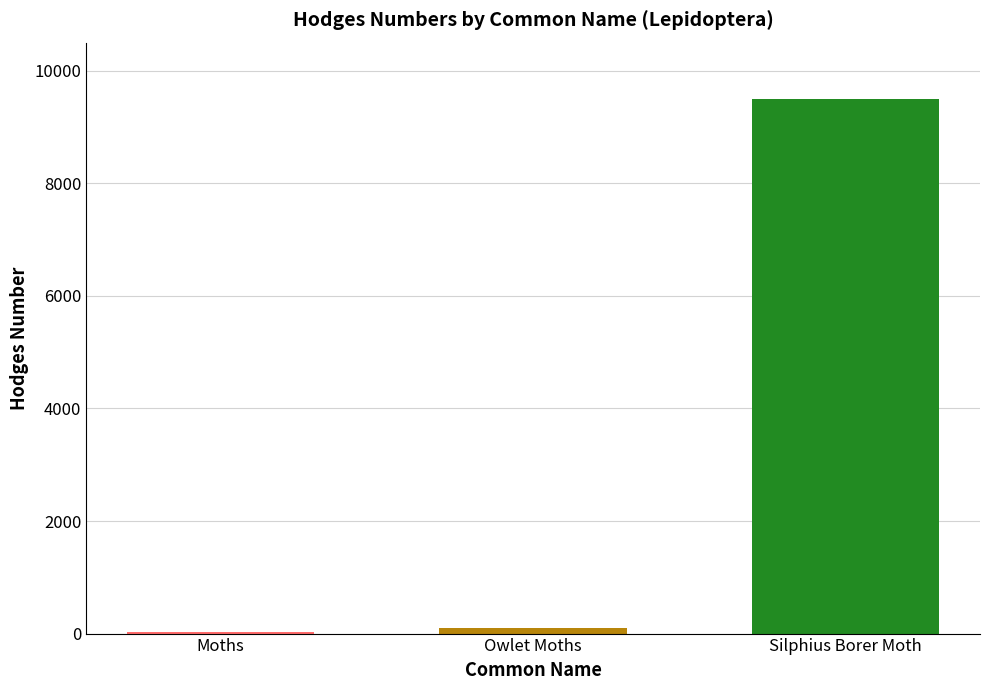

What is the greatest value displayed?

9498.0